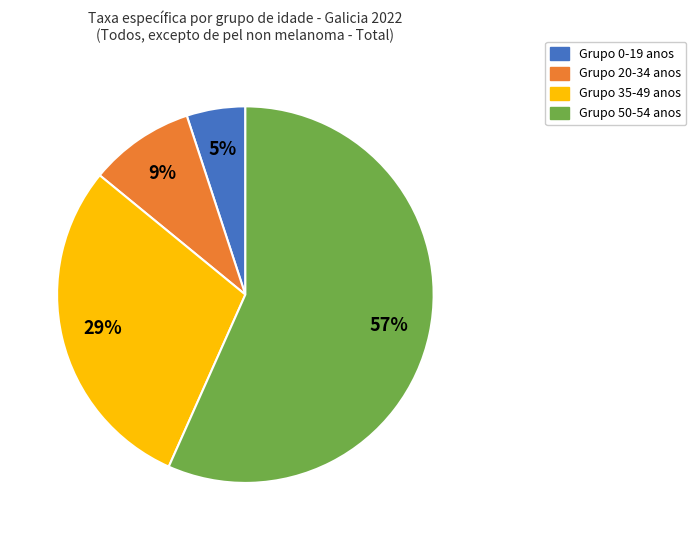

To the nearest percent, what is the difference between the largest and smallest slice percentages?

52%